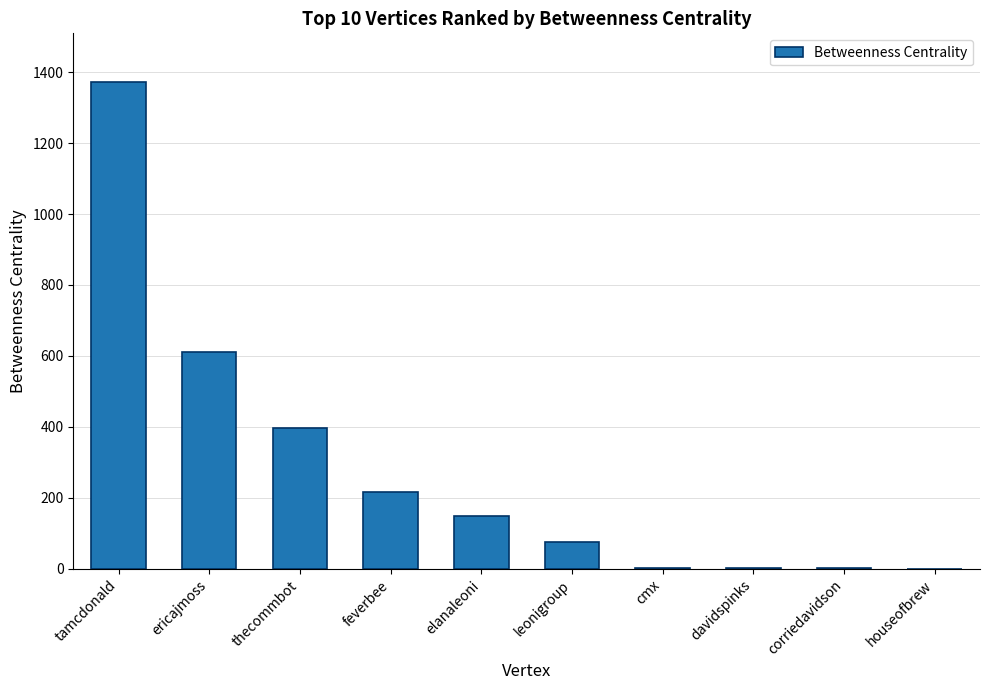

Approximately how many times larger is the value at thecommbot compared to ericajmoss?

0.6